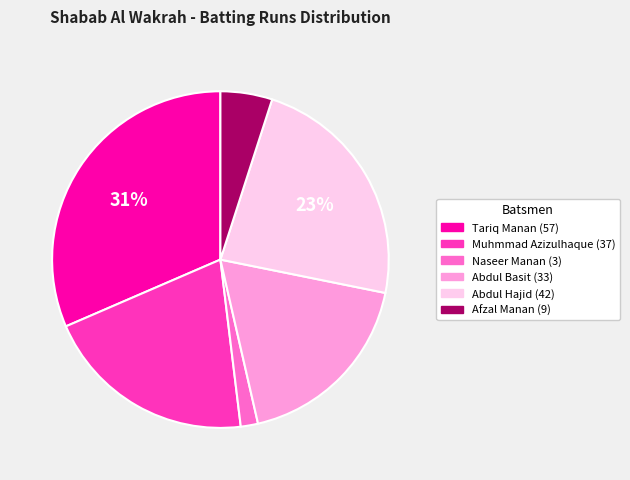

To the nearest percent, what is the average slice percentage?

17%